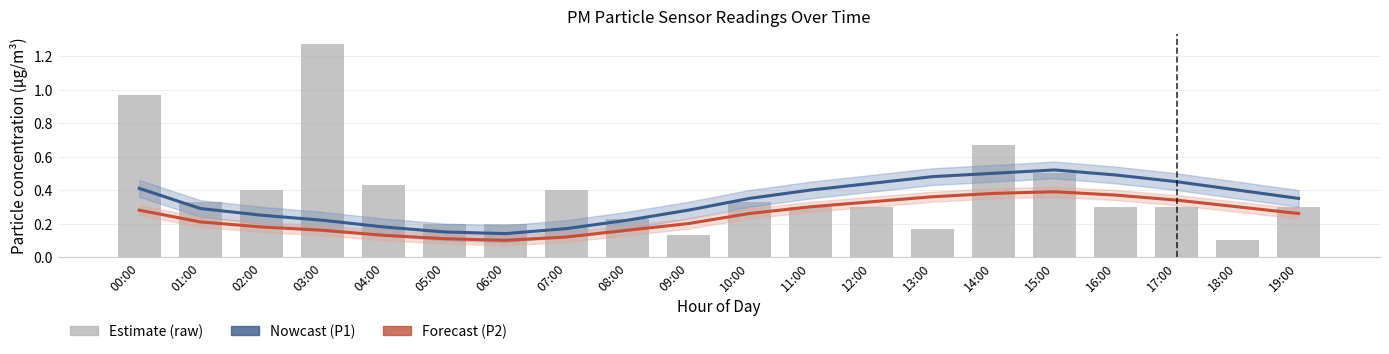

What is the difference between the maximum and minimum values in the P1 (nowcast) series?

0.4